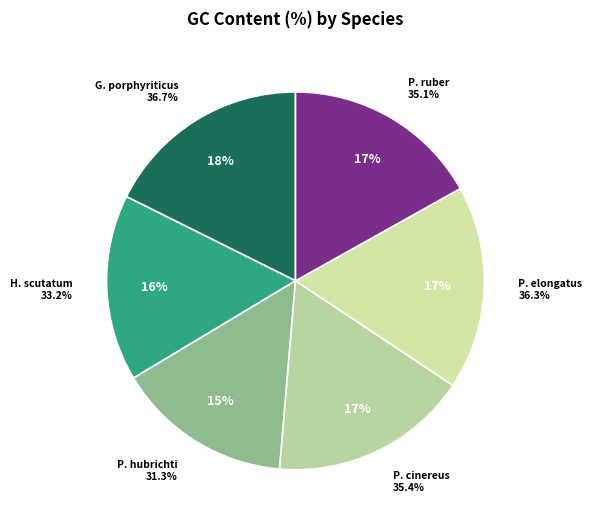

Combined, do Gyrinophilus porphyriticus and Hemidactylium scutatum account for over 50%?

No